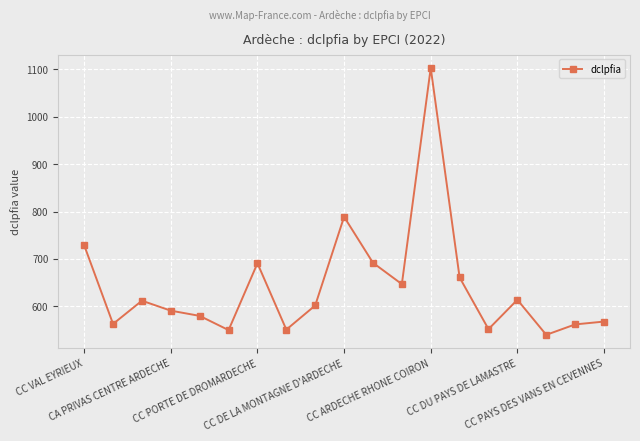

True or false: the data has more than 0 interior local peaks.

True